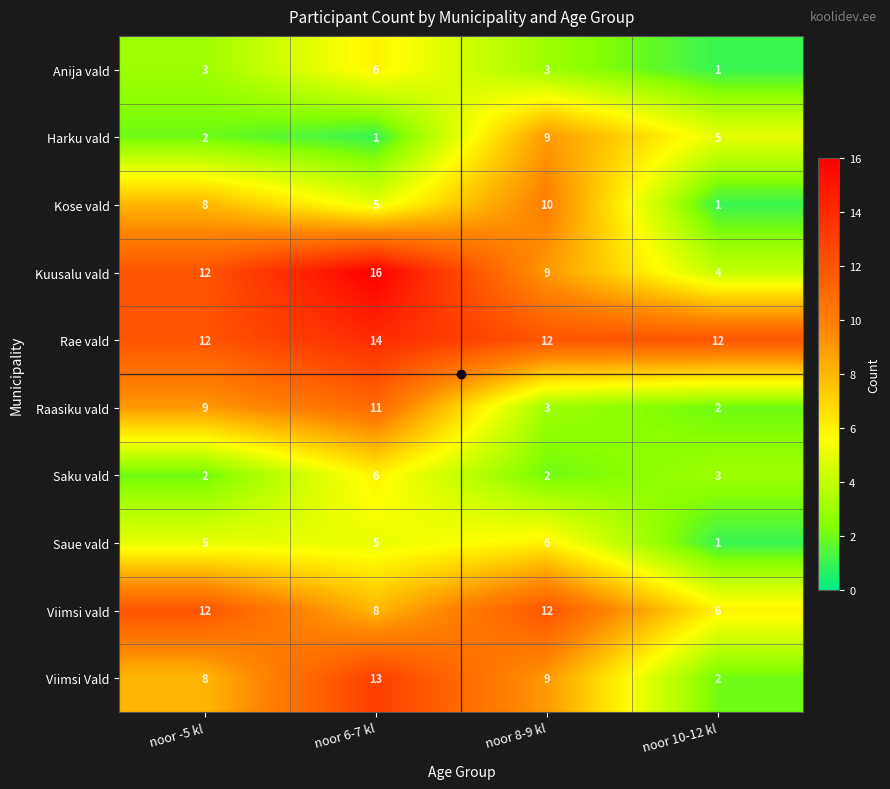

Count the number of data series in this chart.

10